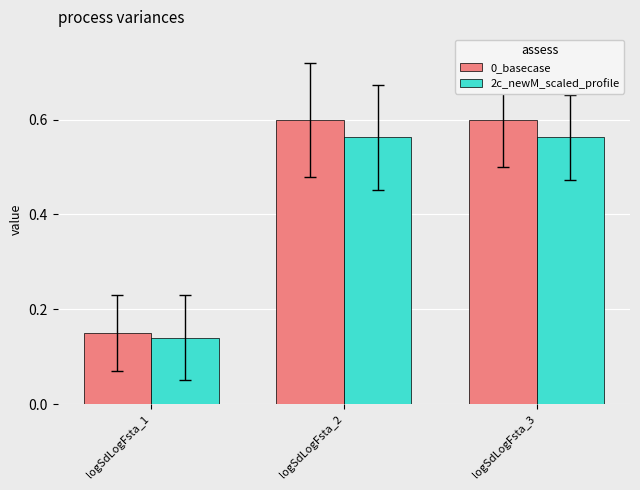

What is the total value across all series at logSdLogFsta_1?

0.3